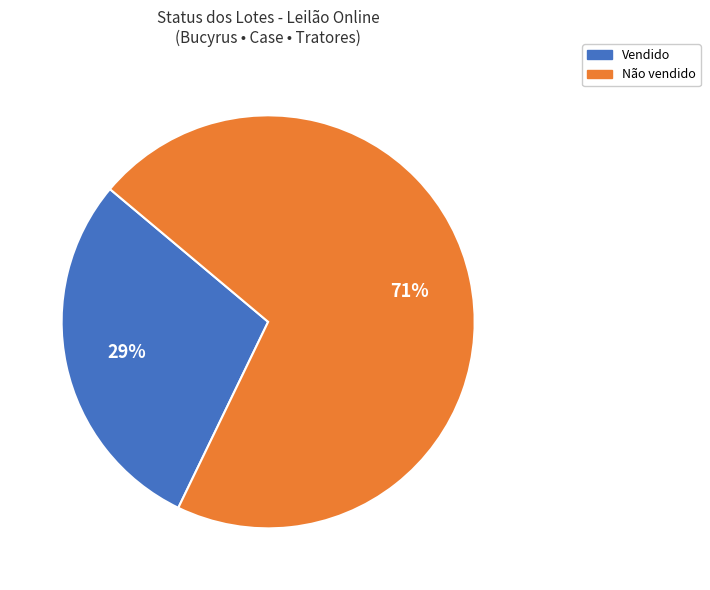

Is it true that Não vendido is 71% of the pie?

True